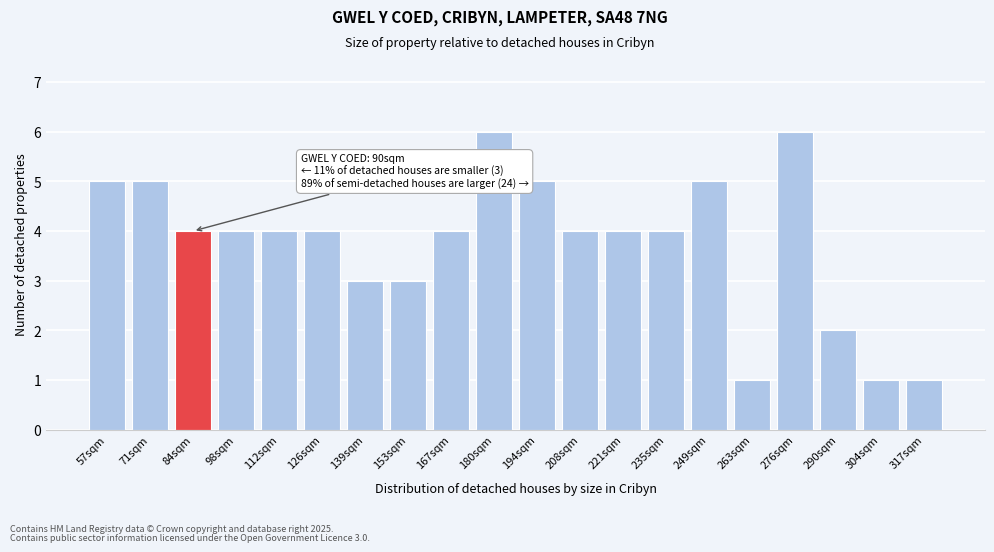

Reading left to right, what are all the values shown in this chart?

5	5	4	4	4	4	3	3	4	6	5	4	4	4	5	1	6	2	1	1